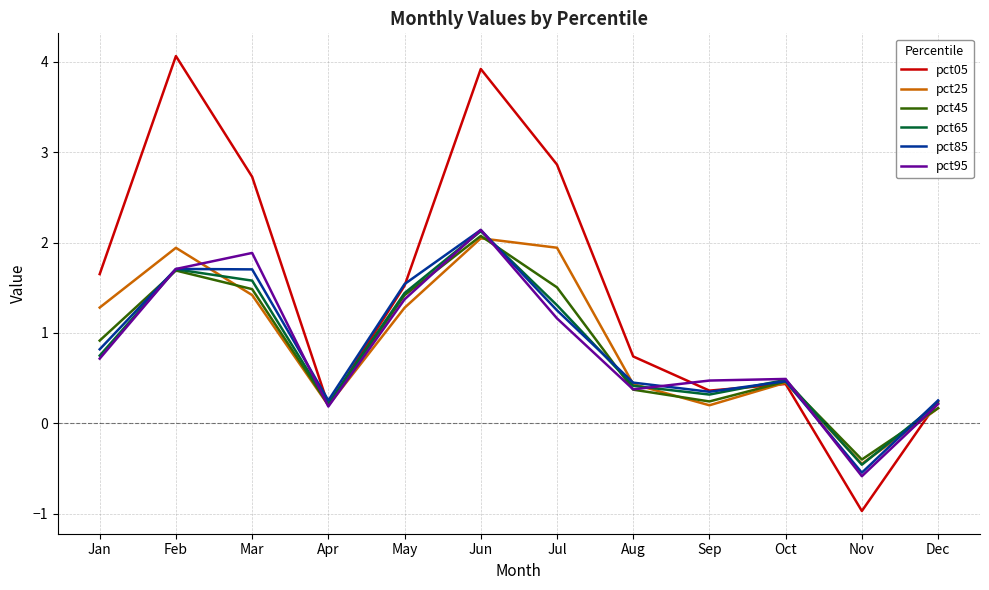

At which label does pct05 first exceed 1?

Jan